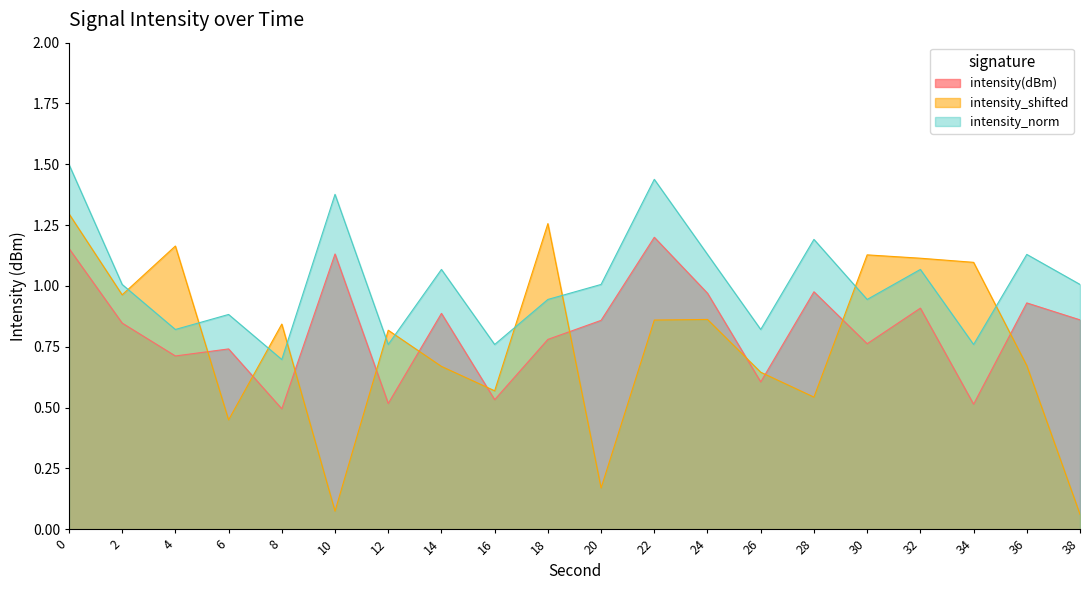

At which category does intensity_norm reach its first local valley?

4